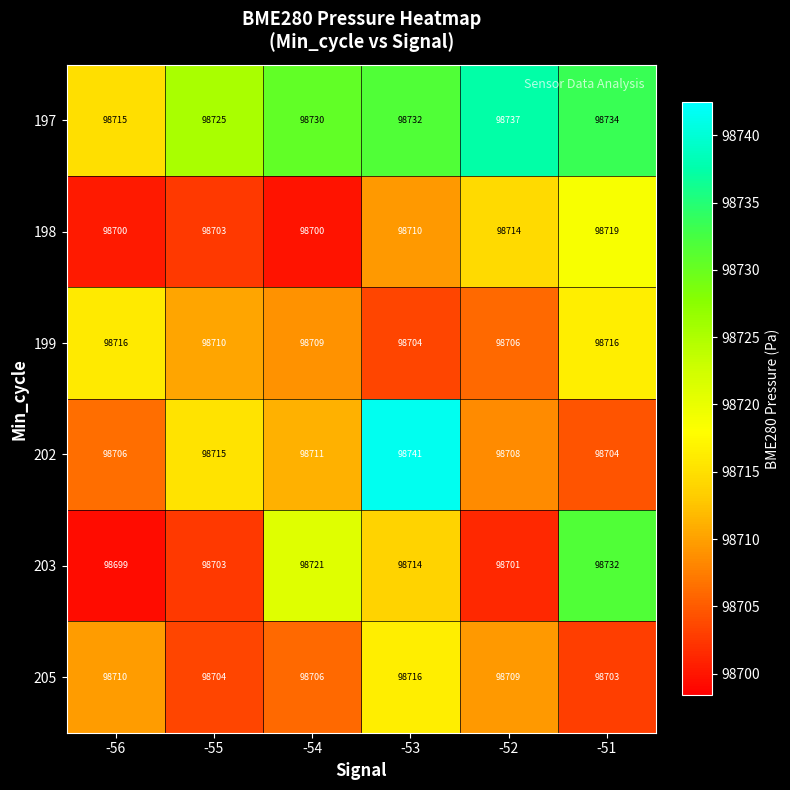

At which category is the sum across all series the highest?

-53